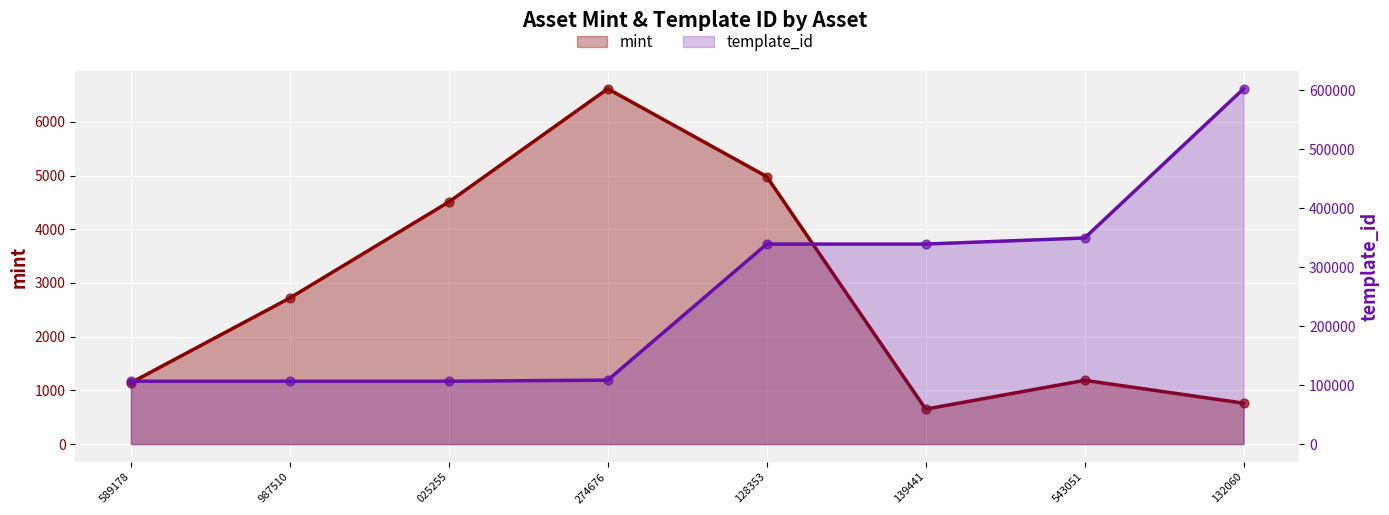

Which series reaches the maximum Y coordinate?

template_id